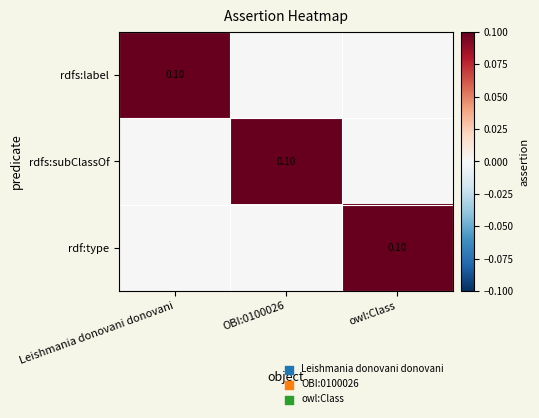

What is the spread (max minus min) of values at OBI:0100026?

0.1